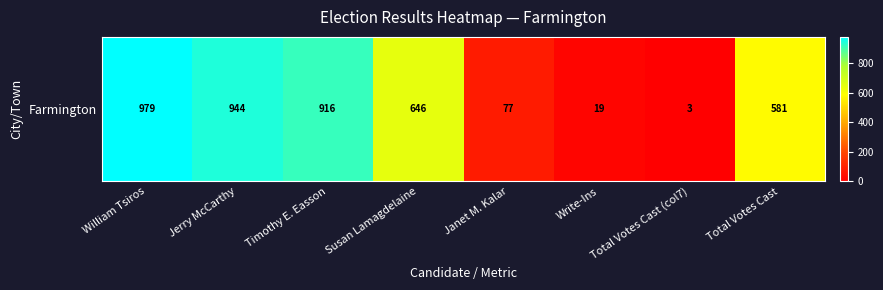

What is the difference between the maximum and minimum values?

976